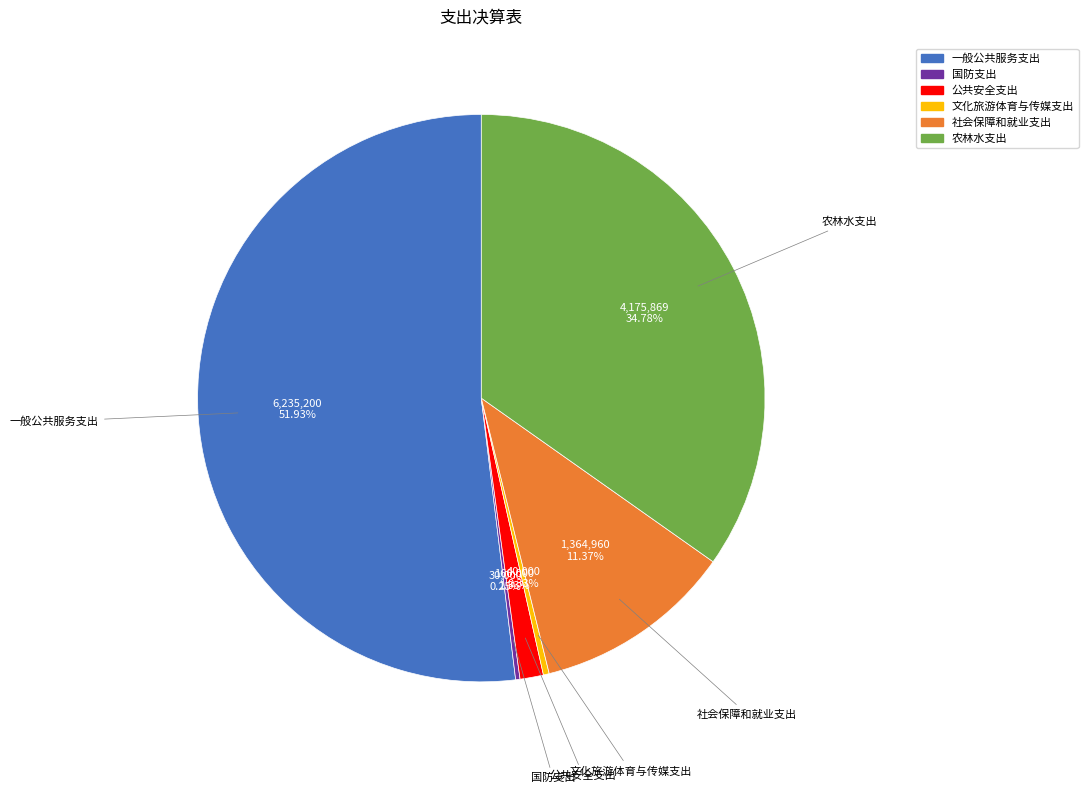

Approximately how many times larger is the value at 农林水支出 compared to 社会保障和就业支出?

3.1